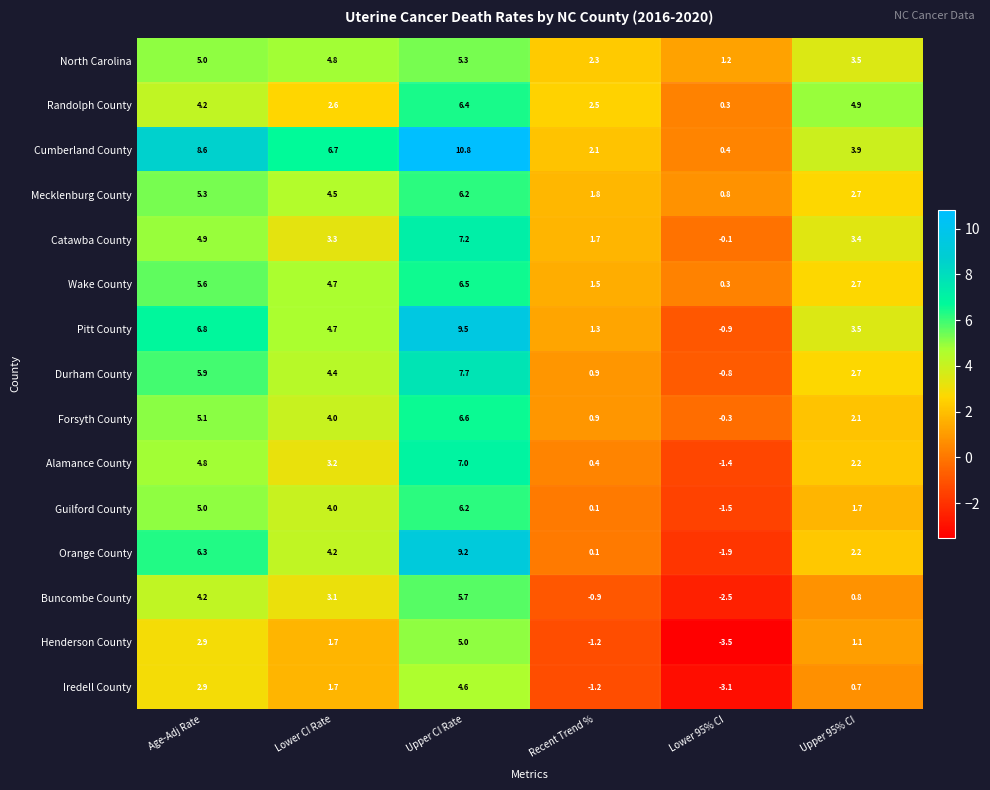

At which category is the sum across all series the highest?

Upper CI Rate